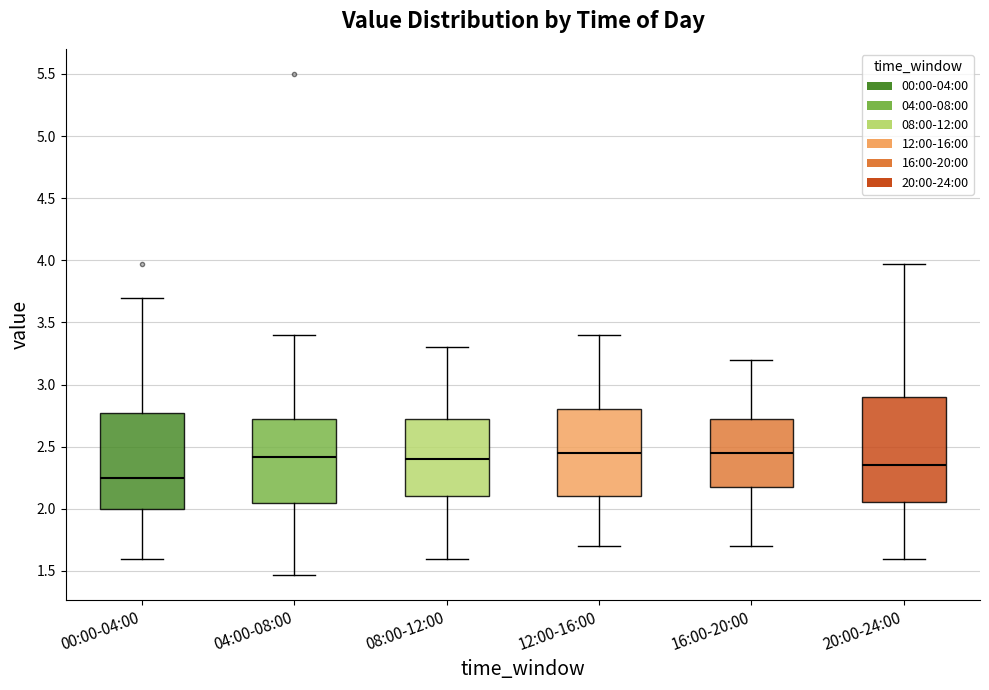

Where does the median line of the box for 04:00-08:00 sit on the y-axis? The values are not printed on the chart, so give them approximately, as read against the axis.

2.40